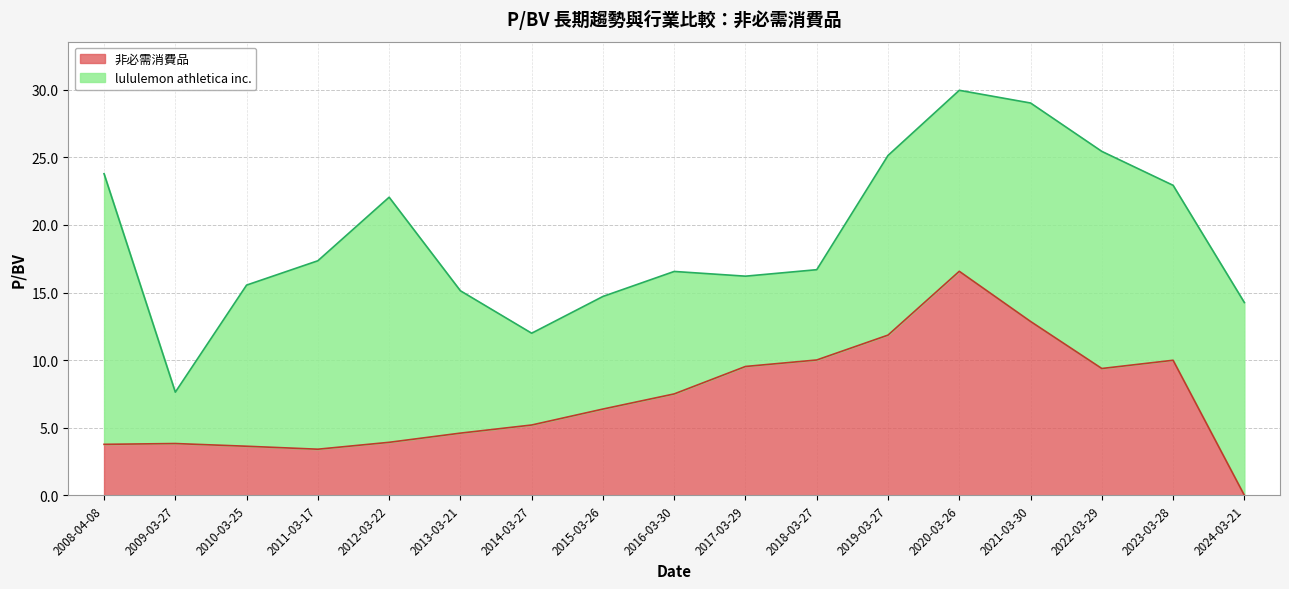

What is the label of the 4th point from the right?

2021-03-30